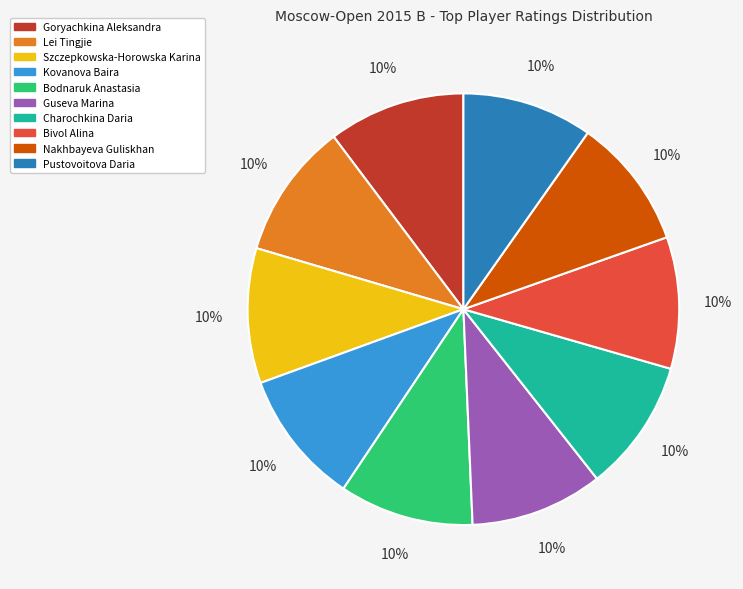

Count the number of slices in the pie.

10